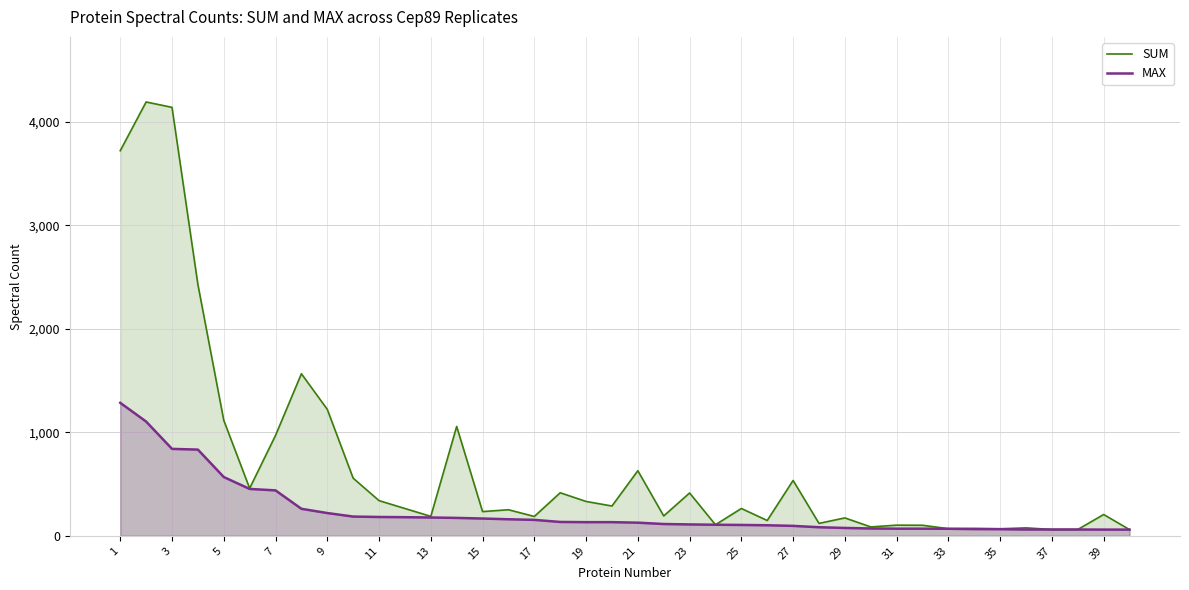

Does the chart have visible grid lines?

Yes